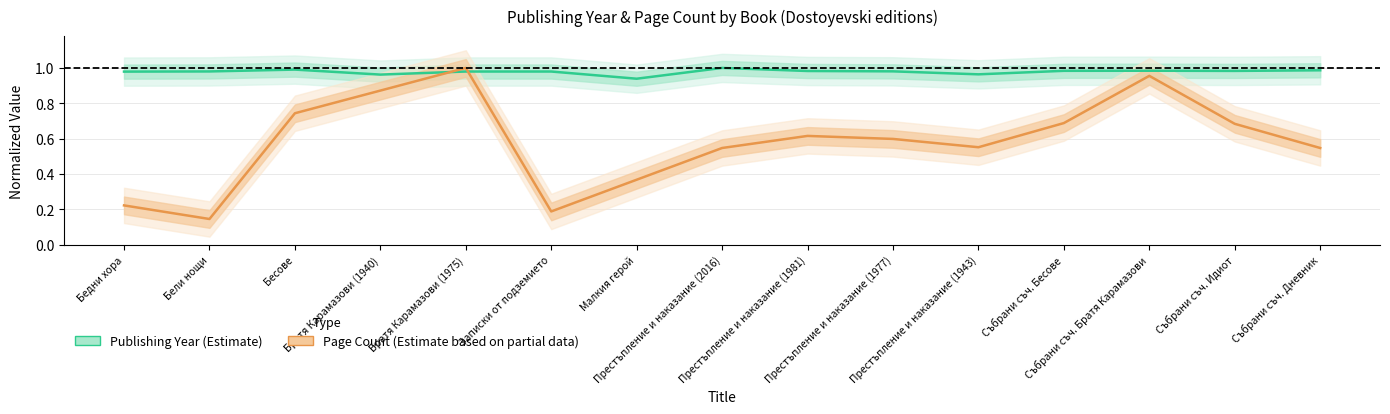

The value at Престъпление и наказание (1943) is 1.7. True or false?

False